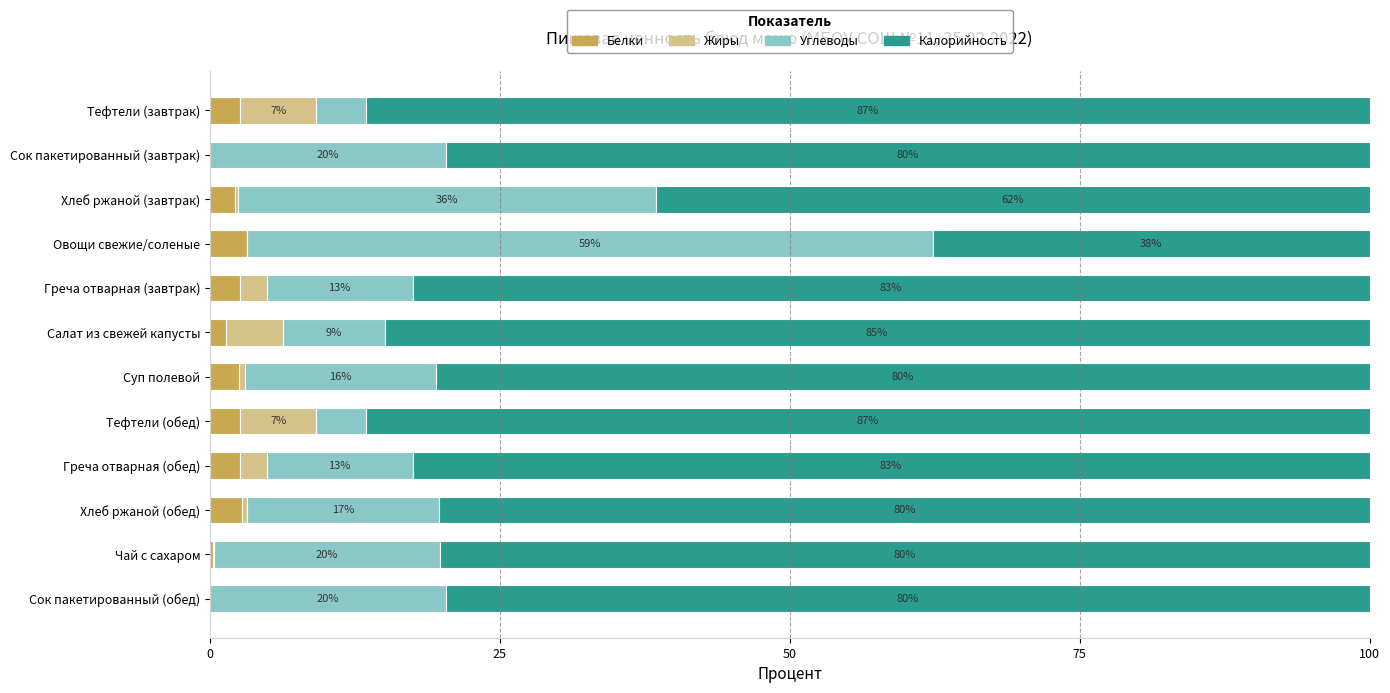

What are all the series names shown in the legend?

Белки, Жиры, Углеводы, Калорийность